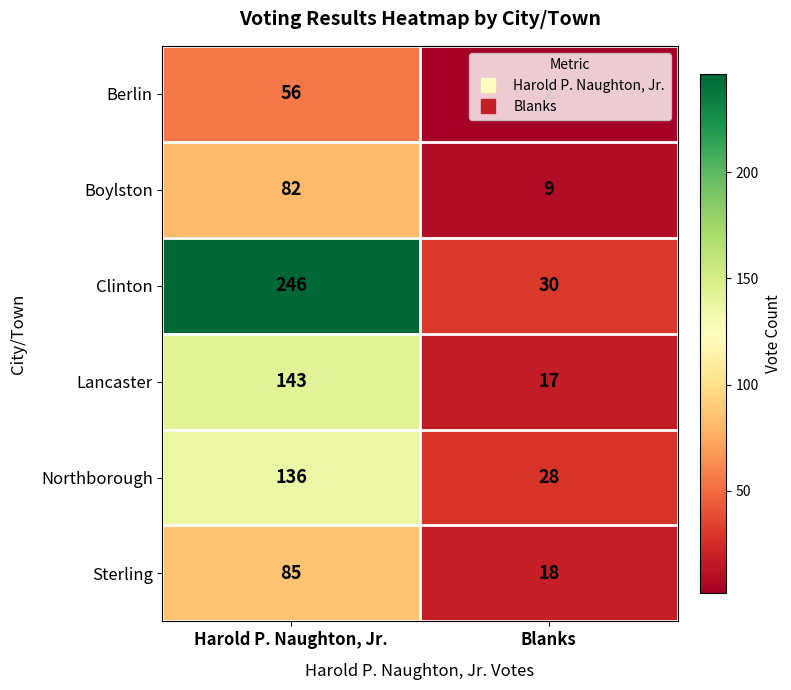

What value does the Berlin series have at Harold P. Naughton, Jr.?

56